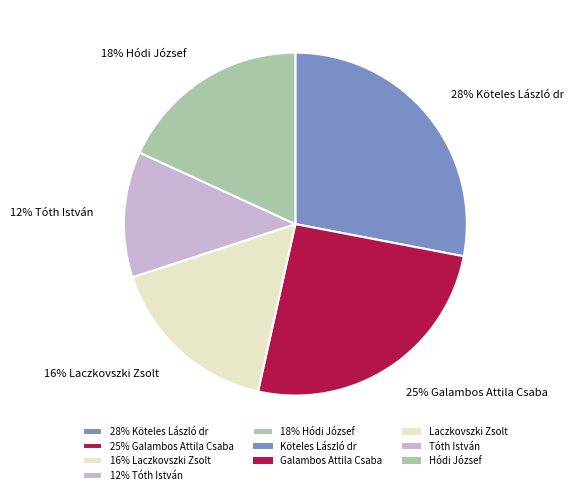

Do 28% Köteles László dr and 25% Galambos Attila Csaba together represent more than half of the pie?

Yes